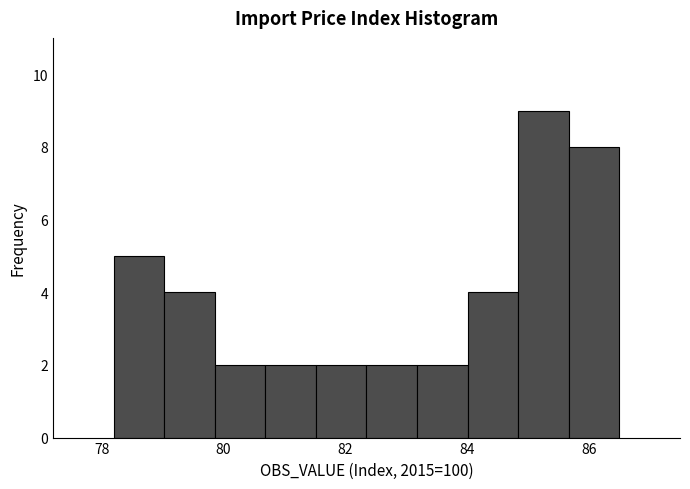

Over which range of the x-axis is the bar tallest?

84.8 to 85.6